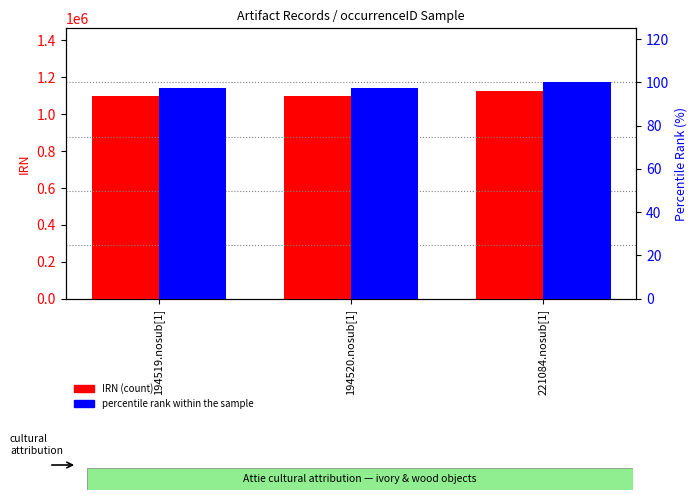

The IRN (count) series shows 1098611.0 at 194520.nosub[1]. True or false?

True